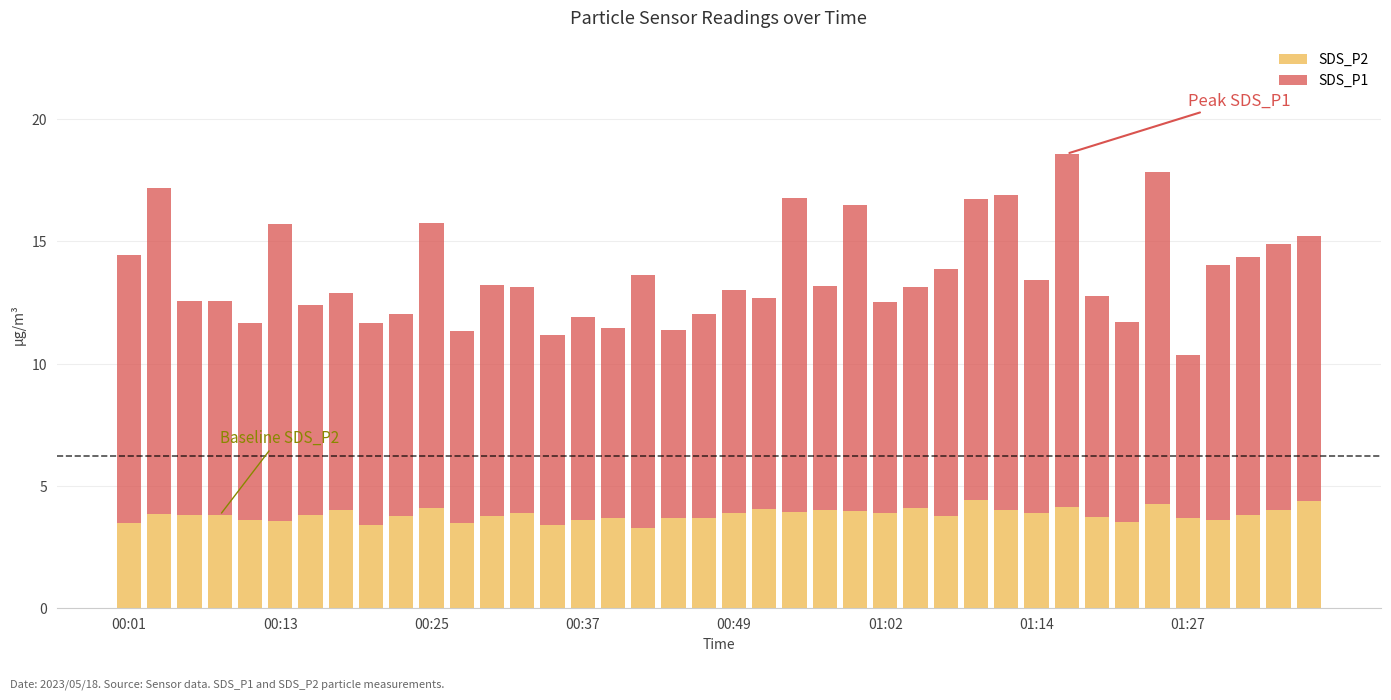

How many bars are there in total?

40